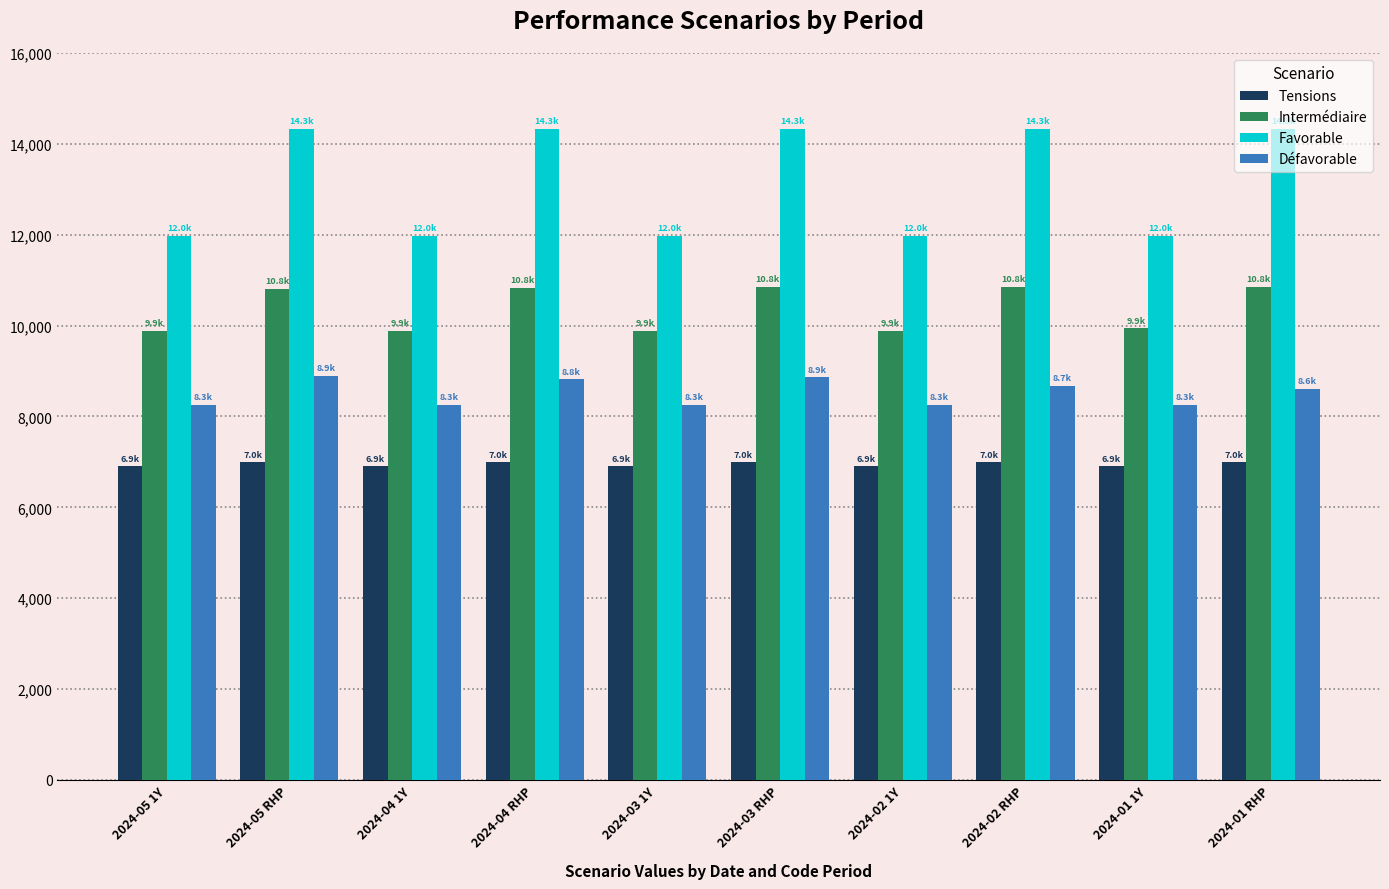

What is the difference between the highest and lowest values at 2024-04 1Y?

5080